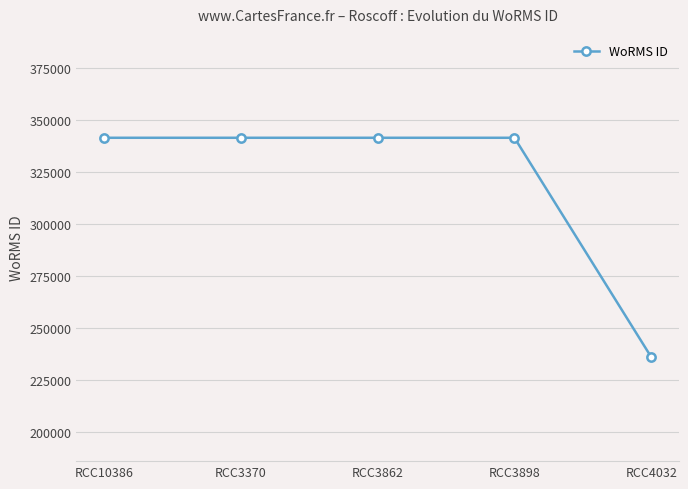

What is the label of the 3rd point from the left?

RCC3862